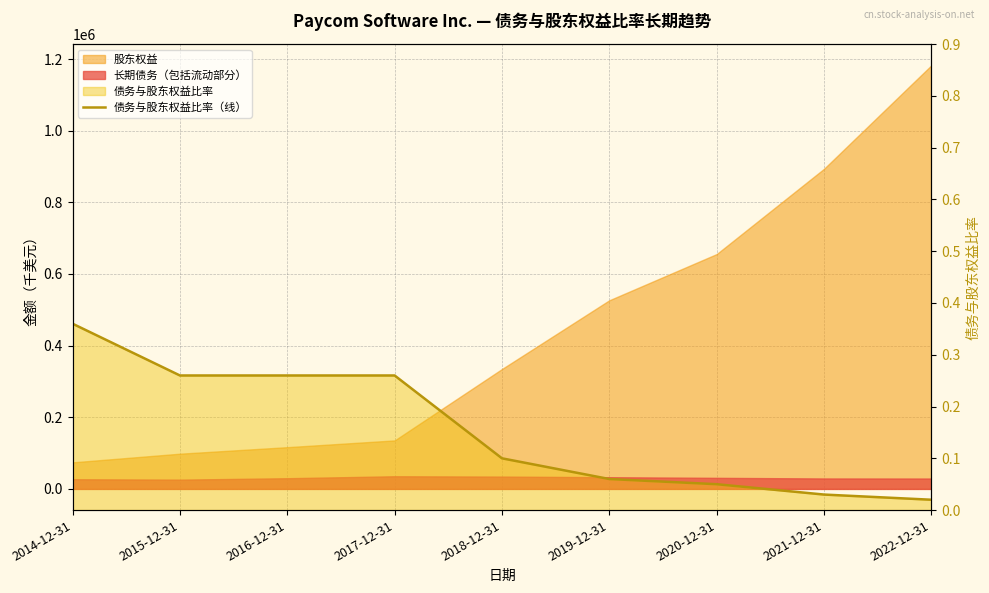

At which category does the chart reach its minimum across all series?

2022-12-31